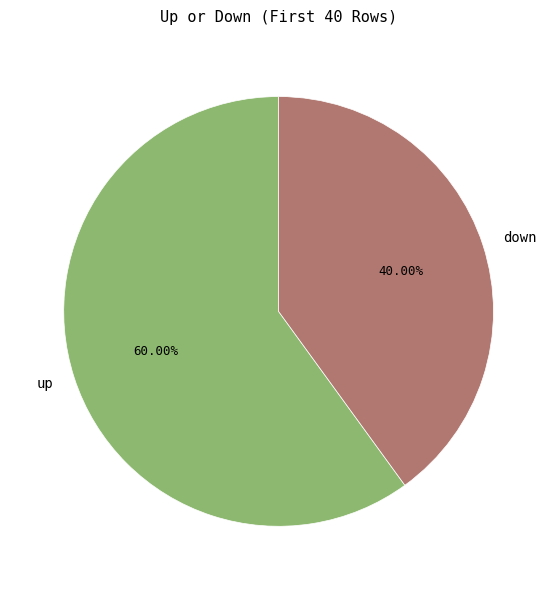

Between down and up, which is larger?

up